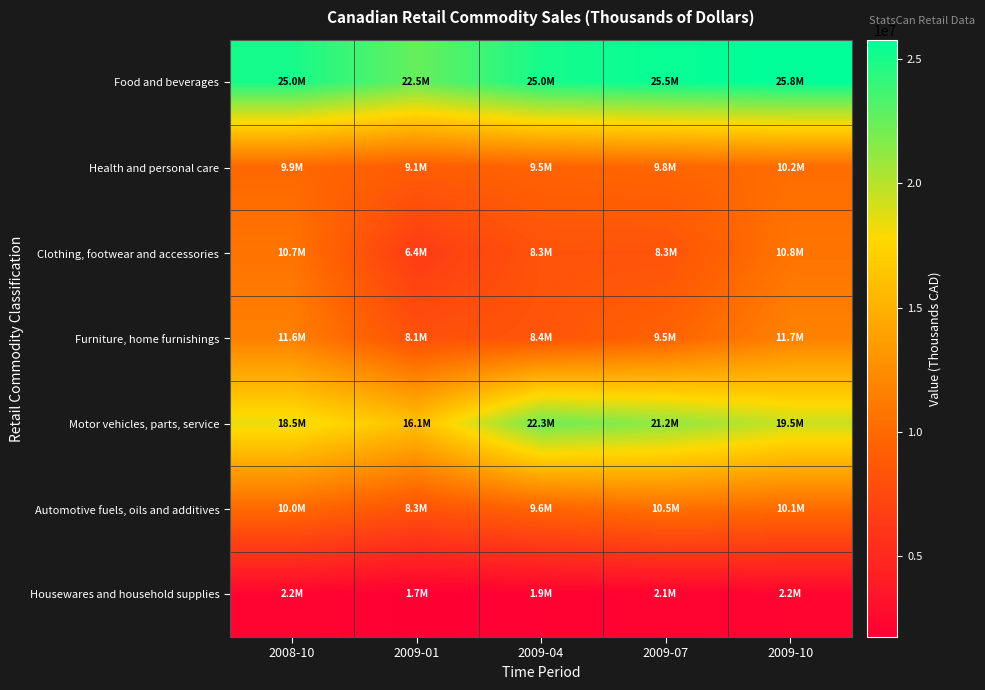

Reading left to right, what are all the values shown in this chart?

Food and beverages: 2008-10=25044988	2009-01=22530585	2009-04=25037599	2009-07=25530491	2009-10=25788035
Health and personal care: 2008-10=9888330	2009-01=9106567	2009-04=9540012	2009-07=9754741	2009-10=10206991
Clothing, footwear and accessories: 2008-10=10729051	2009-01=6389208	2009-04=8304011	2009-07=8279426	2009-10=10759250
Furniture, home furnishings: 2008-10=11595981	2009-01=8066034	2009-04=8436360	2009-07=9466522	2009-10=11716517
Motor vehicles, parts, service: 2008-10=18482395	2009-01=16070998	2009-04=22317474	2009-07=21227540	2009-10=19490728
Automotive fuels, oils and additives: 2008-10=9997326	2009-01=8269312	2009-04=9613911	2009-07=10451830	2009-10=10111639
Housewares and household supplies: 2008-10=2187813	2009-01=1726108	2009-04=1918648	2009-07=2057042	2009-10=2203395